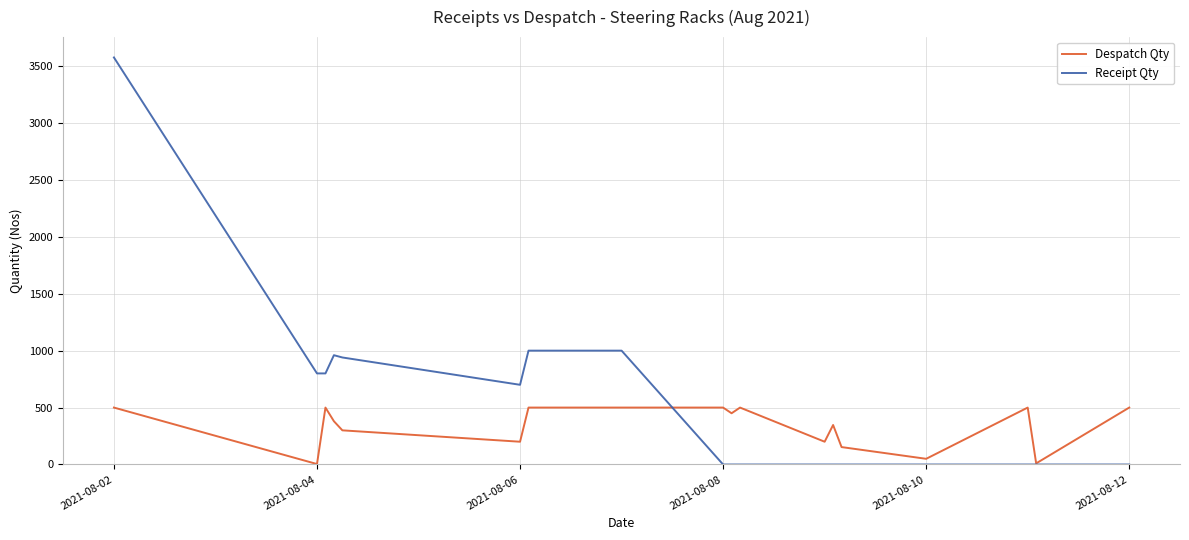

Rank the series by their maximum value, from highest to lowest.

Receipt Qty, Despatch Qty